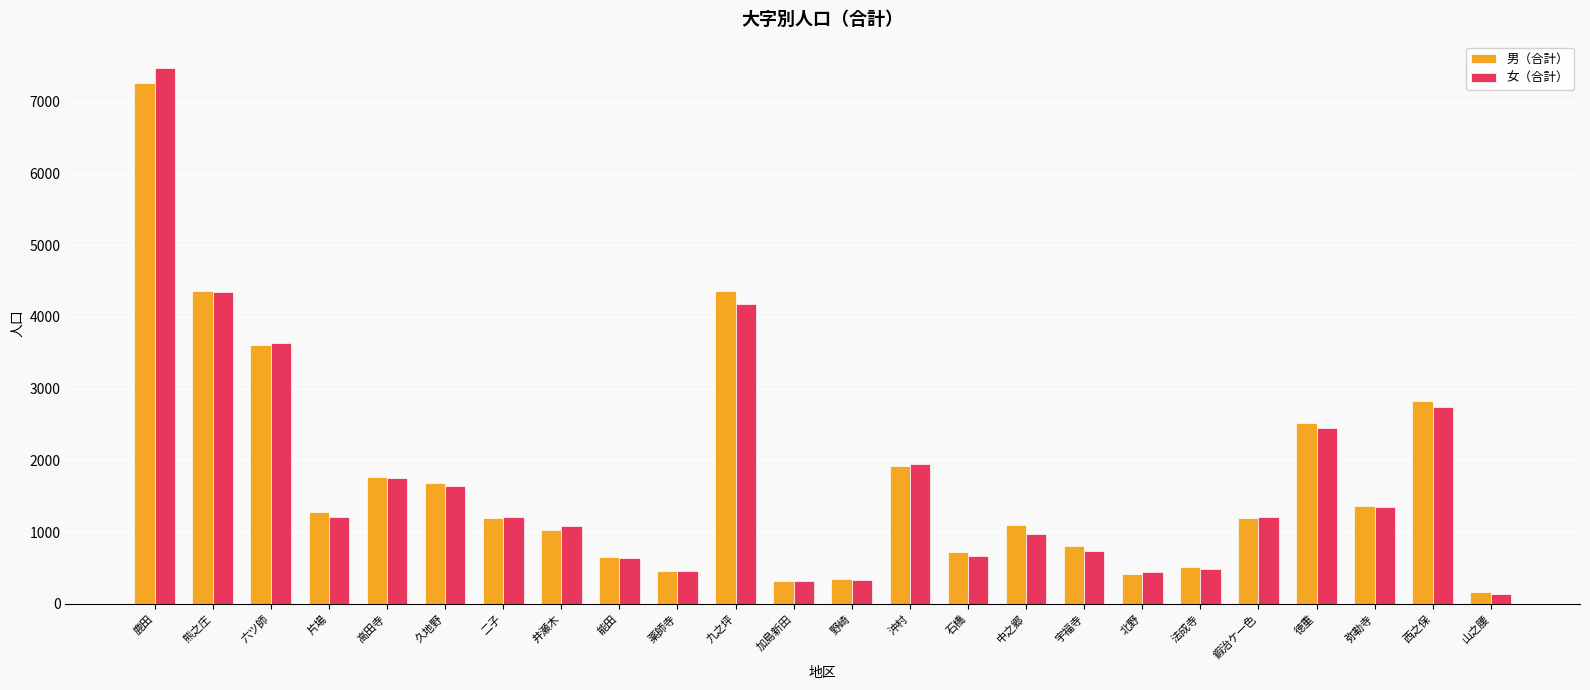

What is the difference between the second highest and second lowest values in the 男（合計） series?

4034